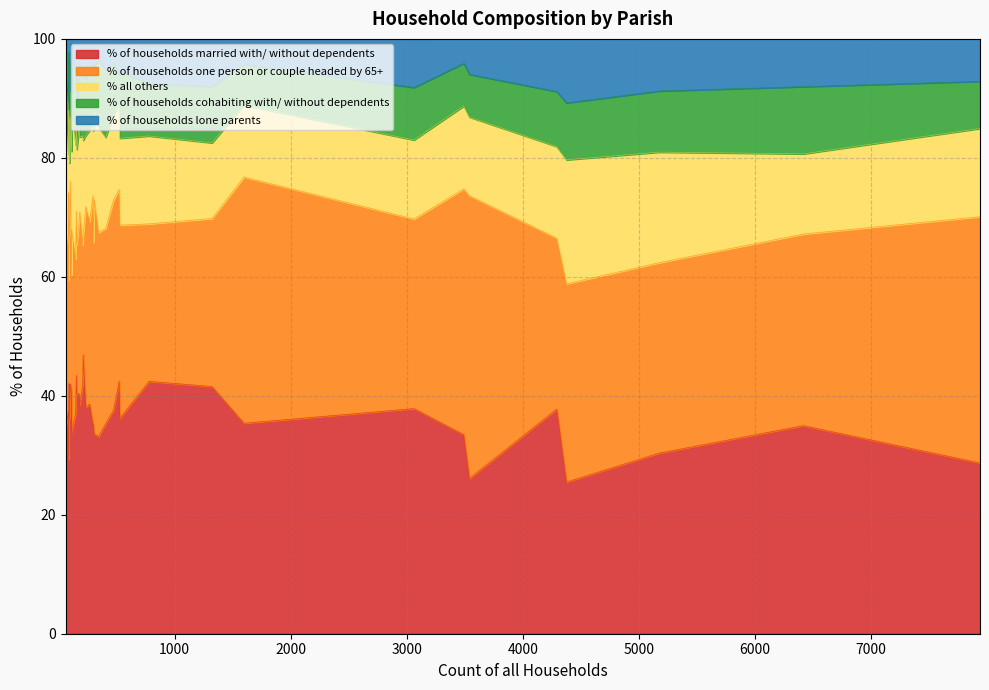

True or false: % of households one person or couple headed by 65+ has more than 2 interior local peaks.

True